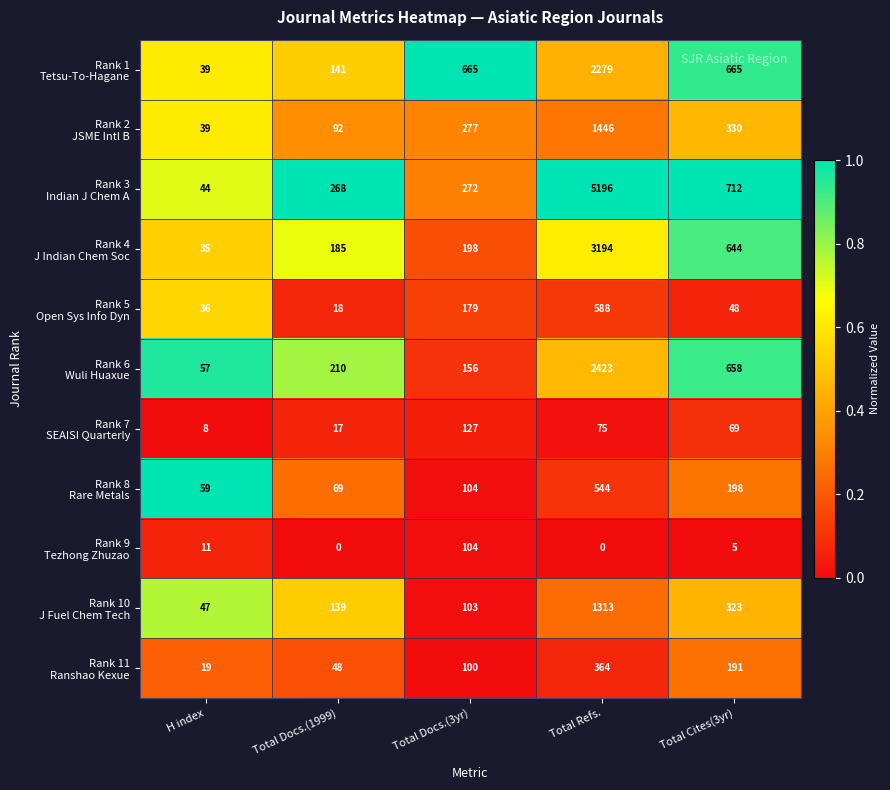

At which category is the sum across all series the highest?

Total Refs.